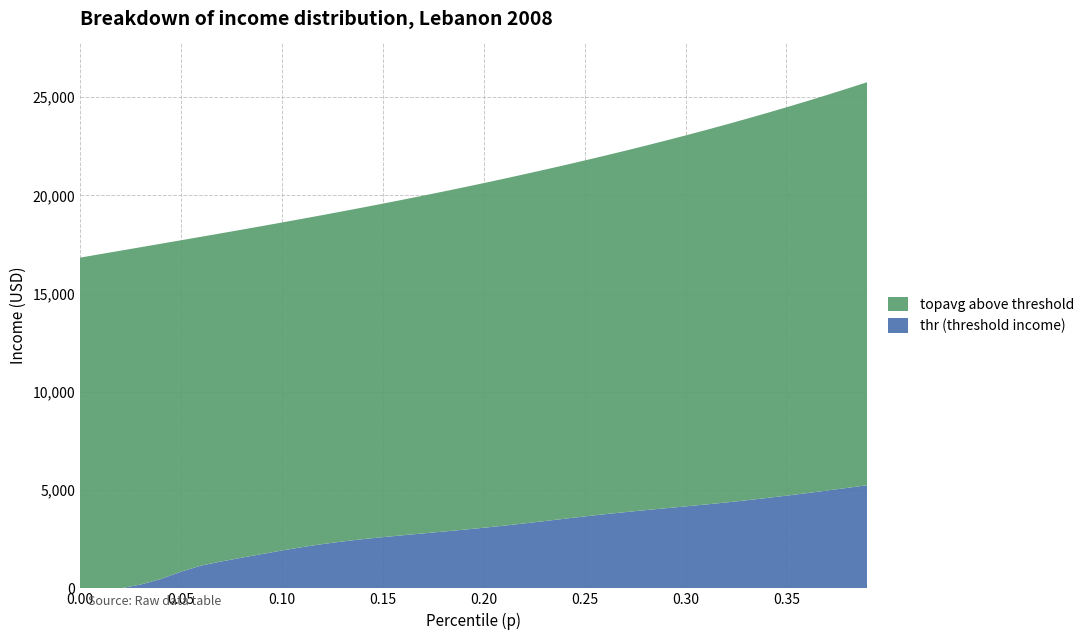

What is the maximum value for thr (threshold income)?

5249.1